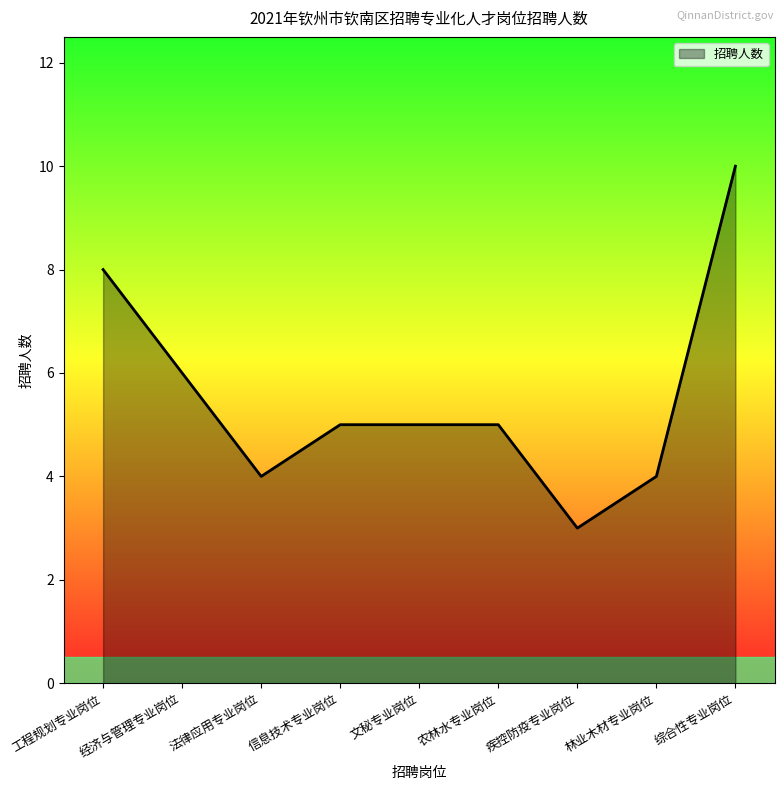

What is the sum of the values at 法律应用专业岗位 and 林业木材专业岗位?

8